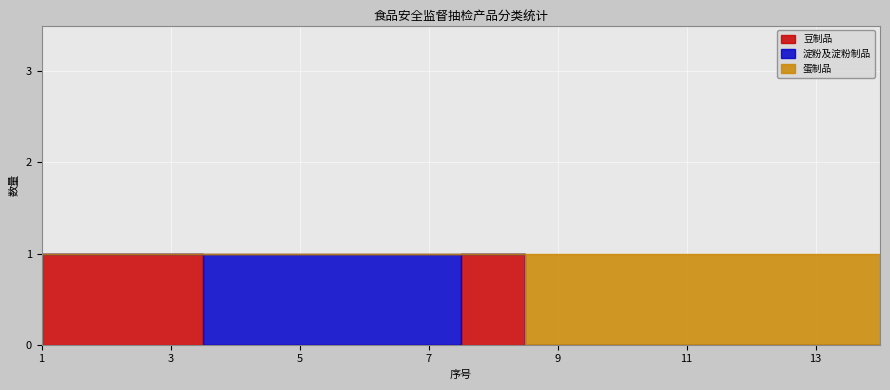

Between 1 and 3, which series saw the biggest shift?

豆制品